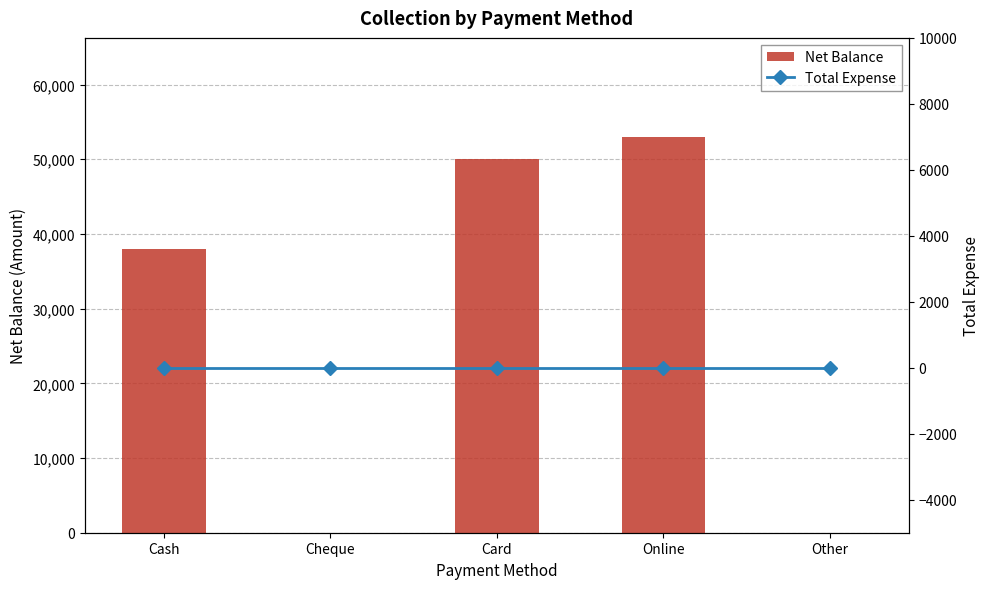

Reading right to left, extract all data points from this chart.

Net Balance: 0	53000	50000	0	38001
Total Expense: 0	0	0	0	0